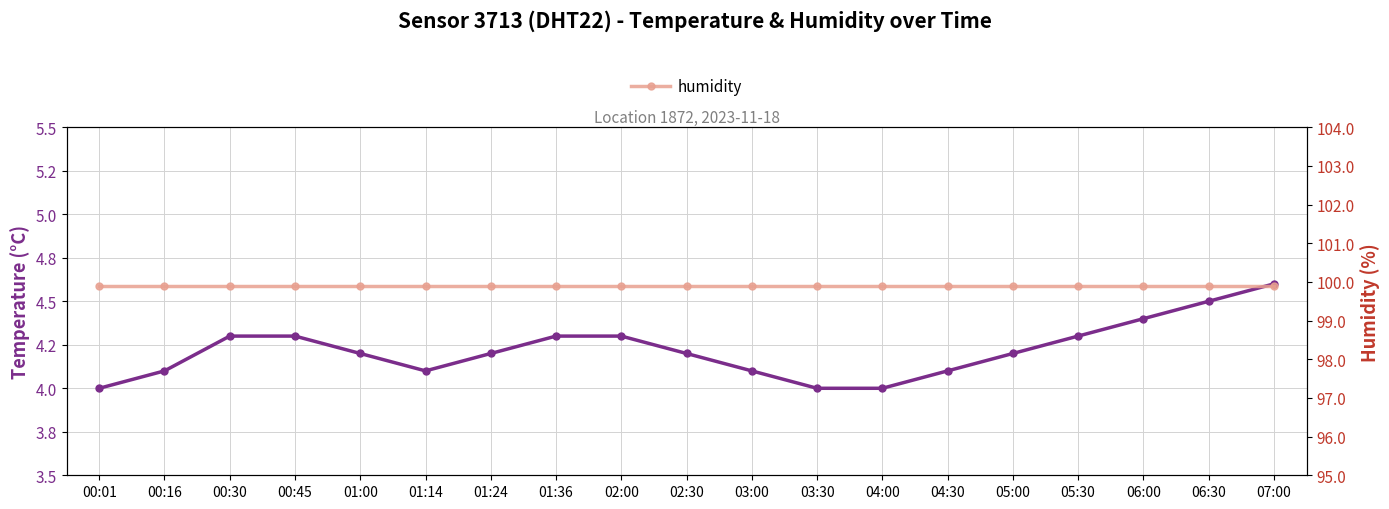

True or false: temperature has a value of 6.8 at 00:45.

False